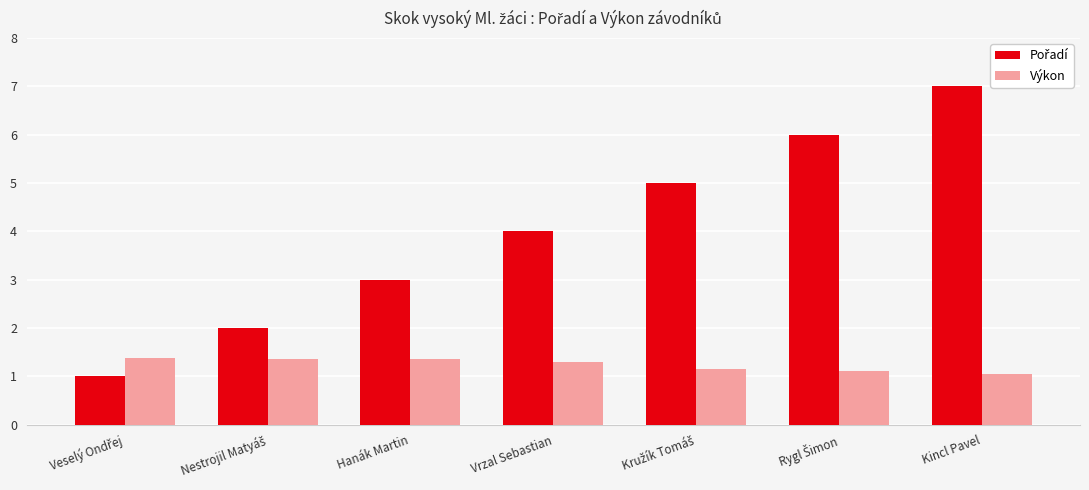

What is the difference between the highest and lowest values at Vrzal Sebastian?

2.7